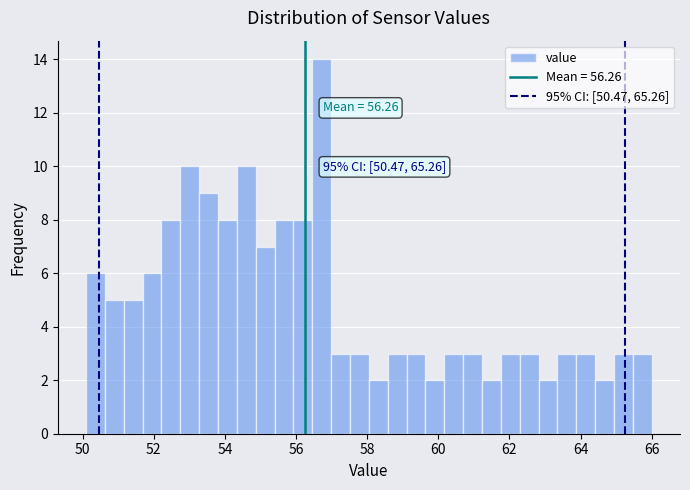

Around what value on the x-axis is the tallest bar? Give the approximate position of its centre, as read against the axis.

56.8